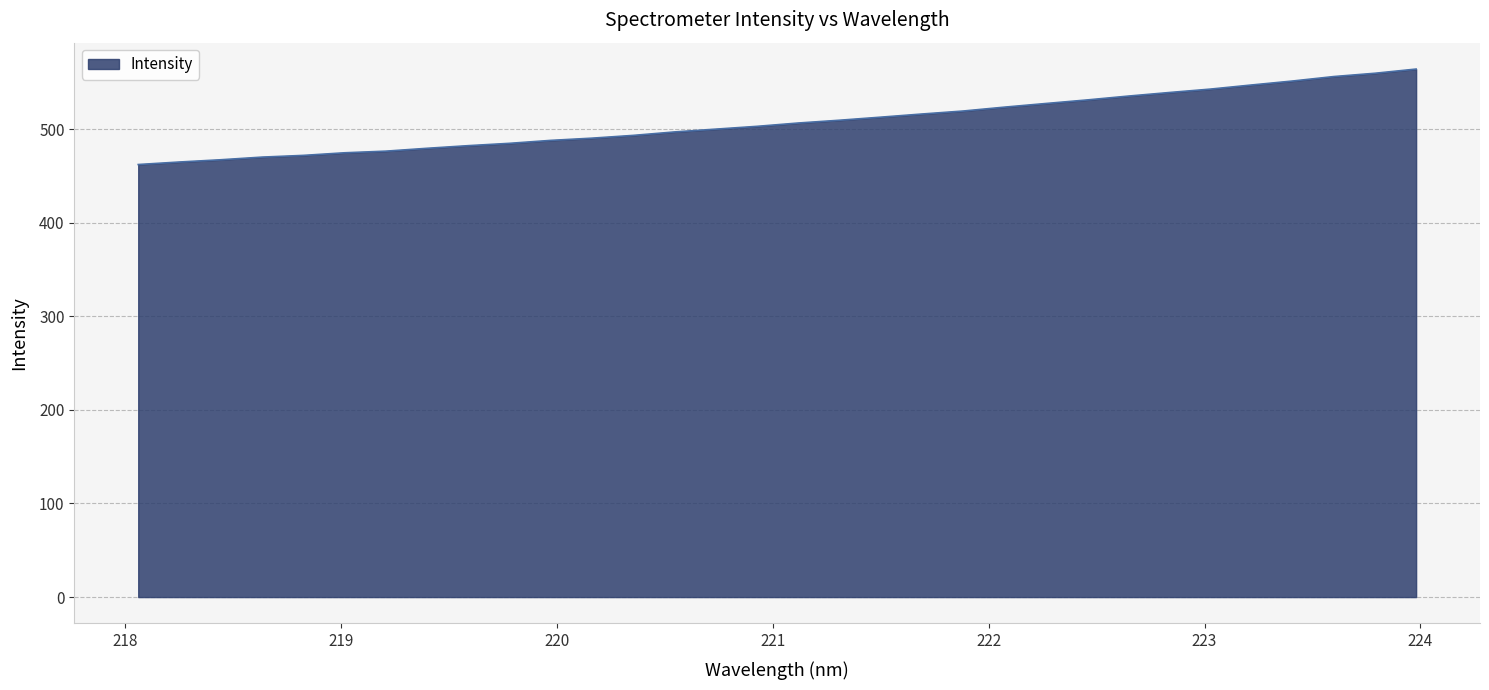

What is the difference between the maximum and minimum values?

102.0